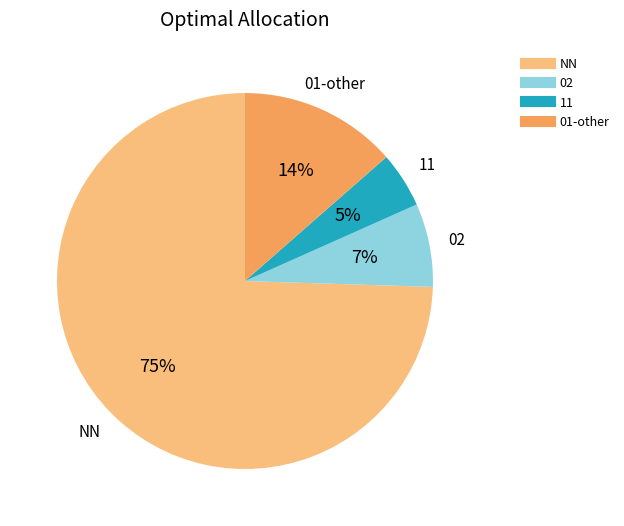

Is there any slice that represents more than half of the pie?

Yes